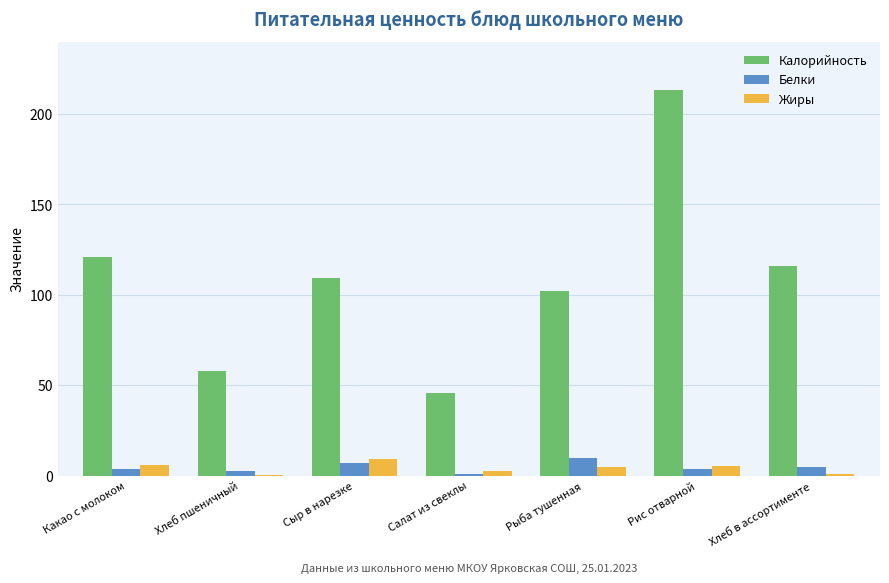

What value does the Жиры series have at Рыба тушенная?

5.0